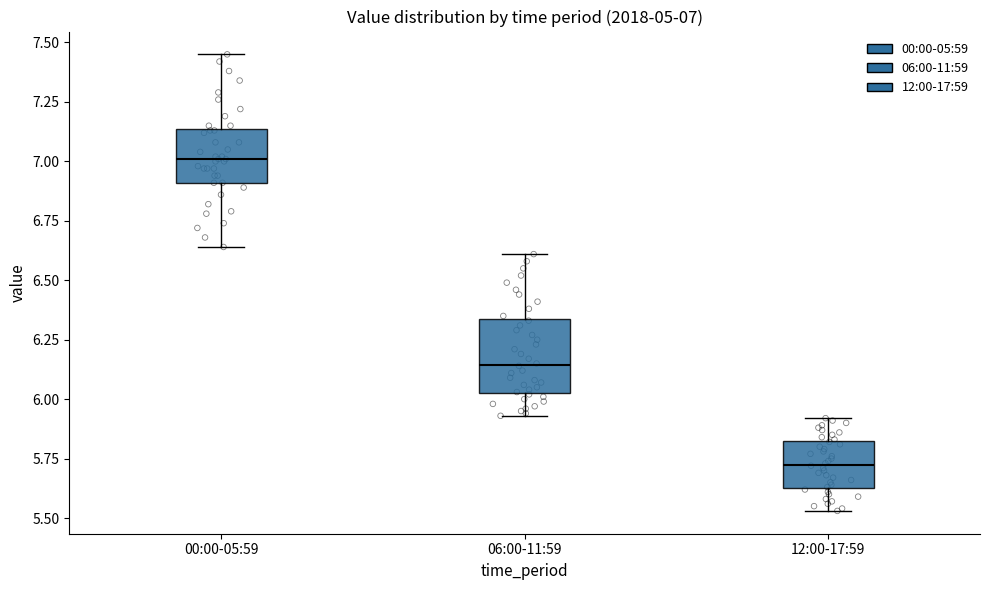

Comparing the boxes themselves (not the whiskers), which one is the tallest?

06:00-11:59